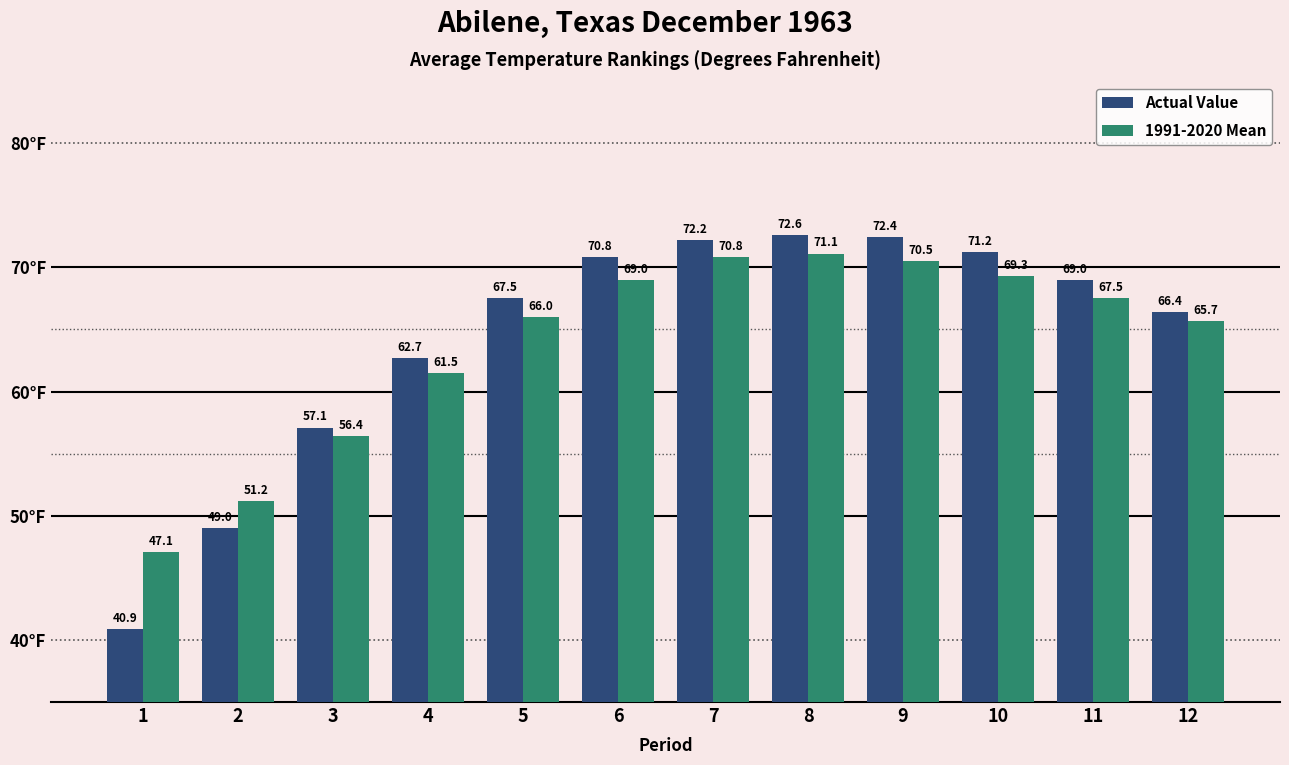

What is the total value across all series at 5?

133.5